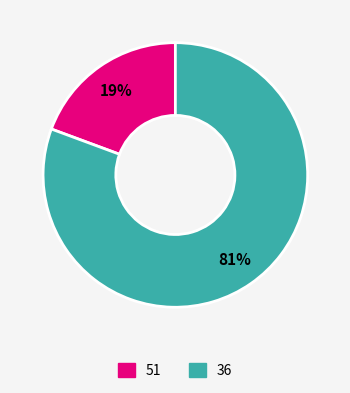

Which has a higher value, 36 or 51?

36